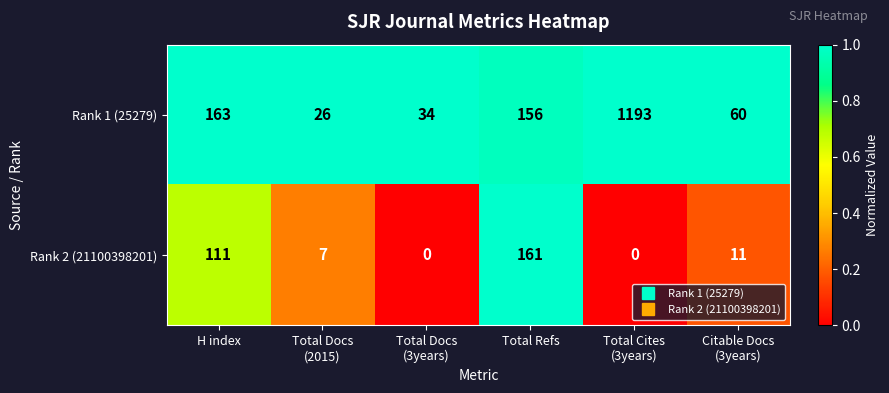

List the series in order of their overall mean, lowest first.

Rank 2 (21100398201), Rank 1 (25279)